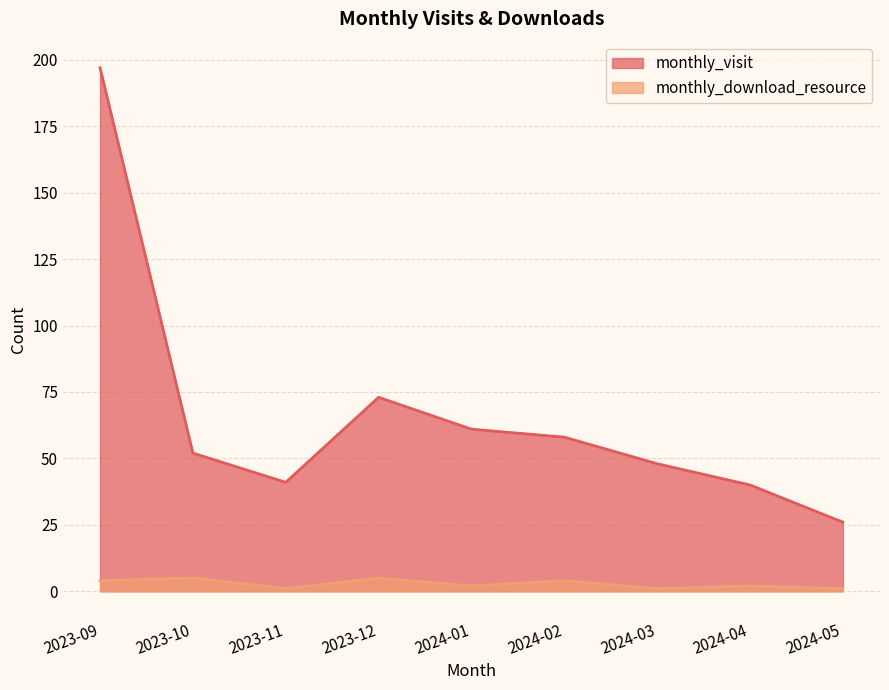

Reading left to right, extract all data points from this chart.

monthly_visit: 2023-09=197	2023-10=52	2023-11=41	2023-12=73	2024-01=61	2024-02=58	2024-03=48	2024-04=40	2024-05=26
monthly_download_resource: 2023-09=4	2023-10=5	2023-11=1	2023-12=5	2024-01=2	2024-02=4	2024-03=1	2024-04=2	2024-05=1